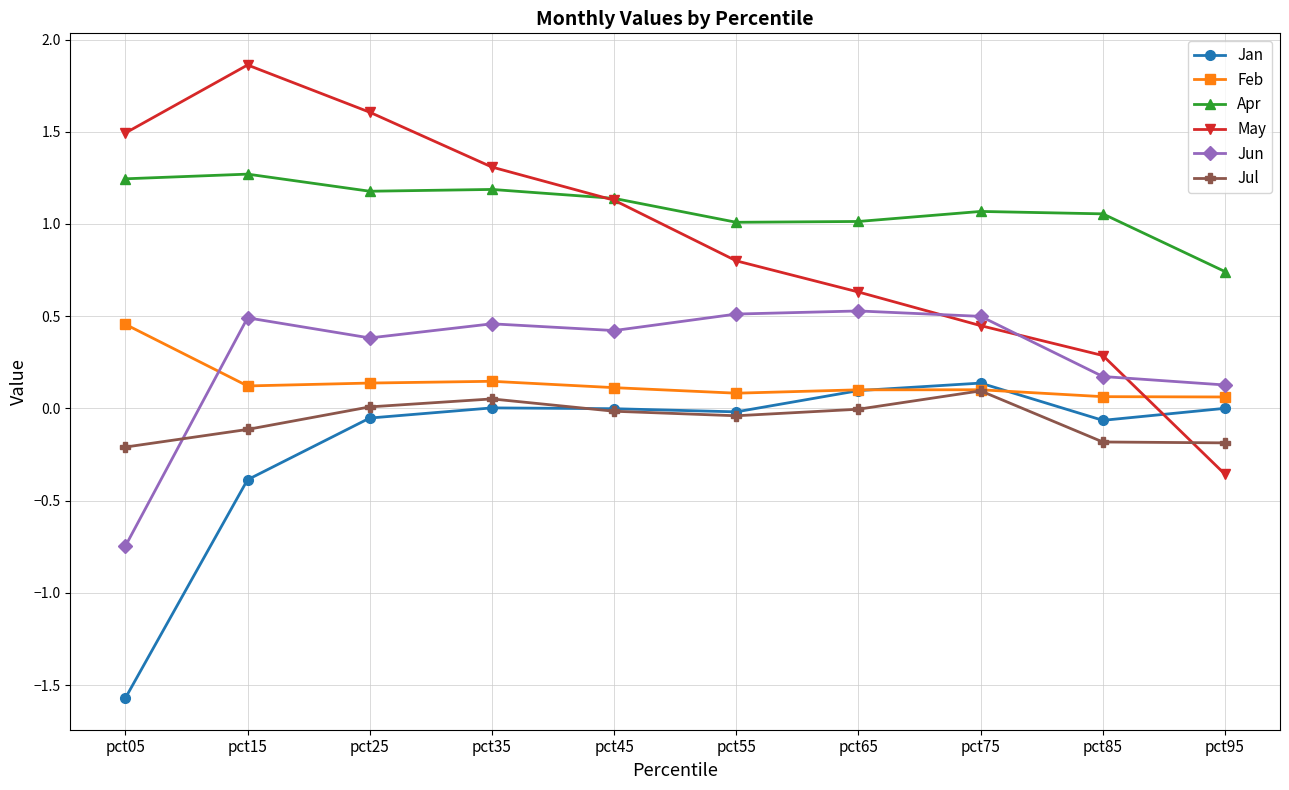

What is the value of the Jun point at the 9th from the left?

0.2